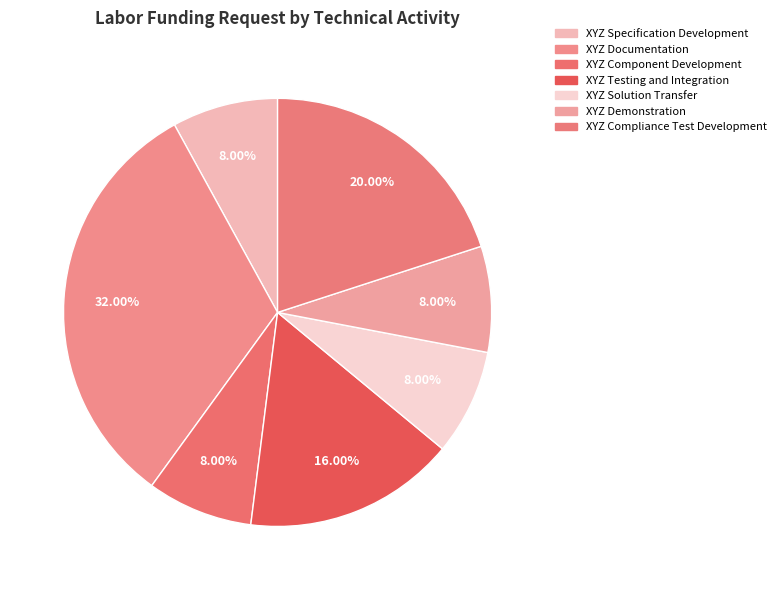

How many slices are in this pie chart?

7